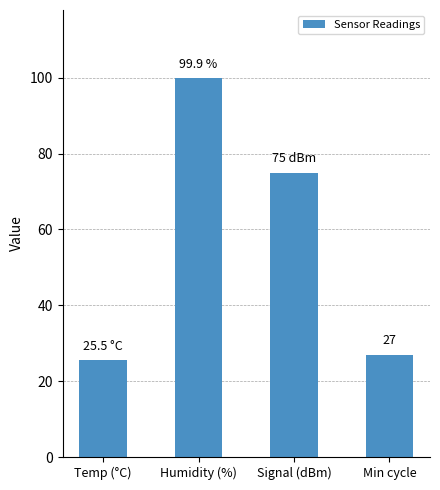

What is the average value?

56.9